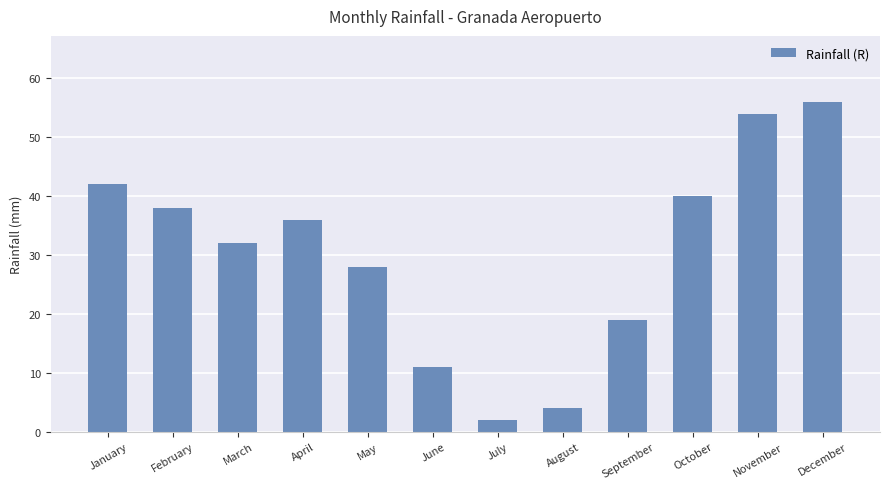

What is the value of the 11th bar from the left?

54